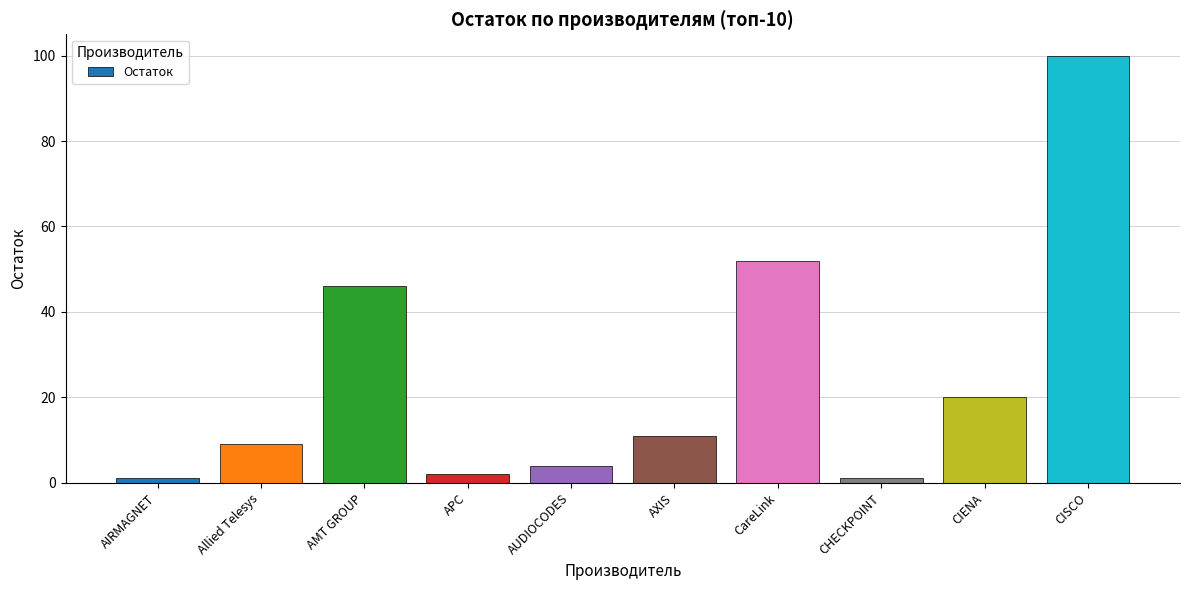

Count the number of data series in this chart.

1